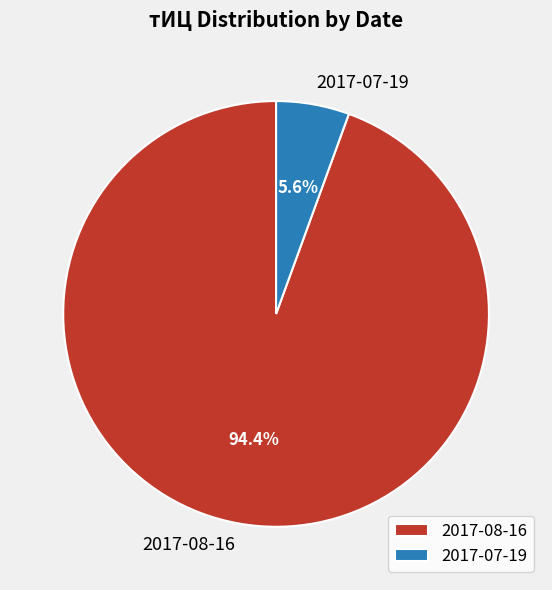

Which has a higher value, 2017-07-19 or 2017-08-16?

2017-08-16